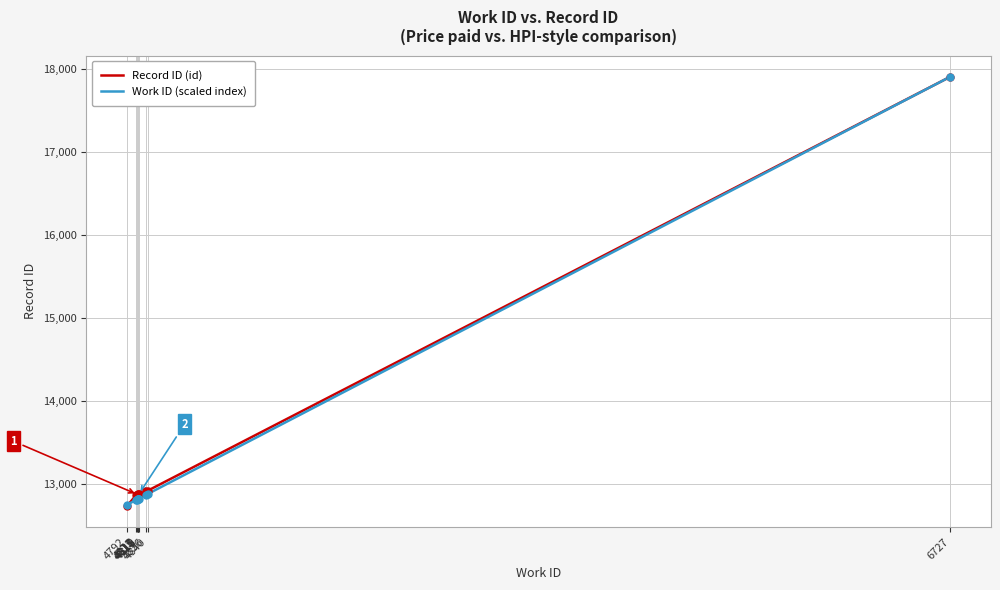

What is the maximum value for Work ID (scaled index)?

17902.0